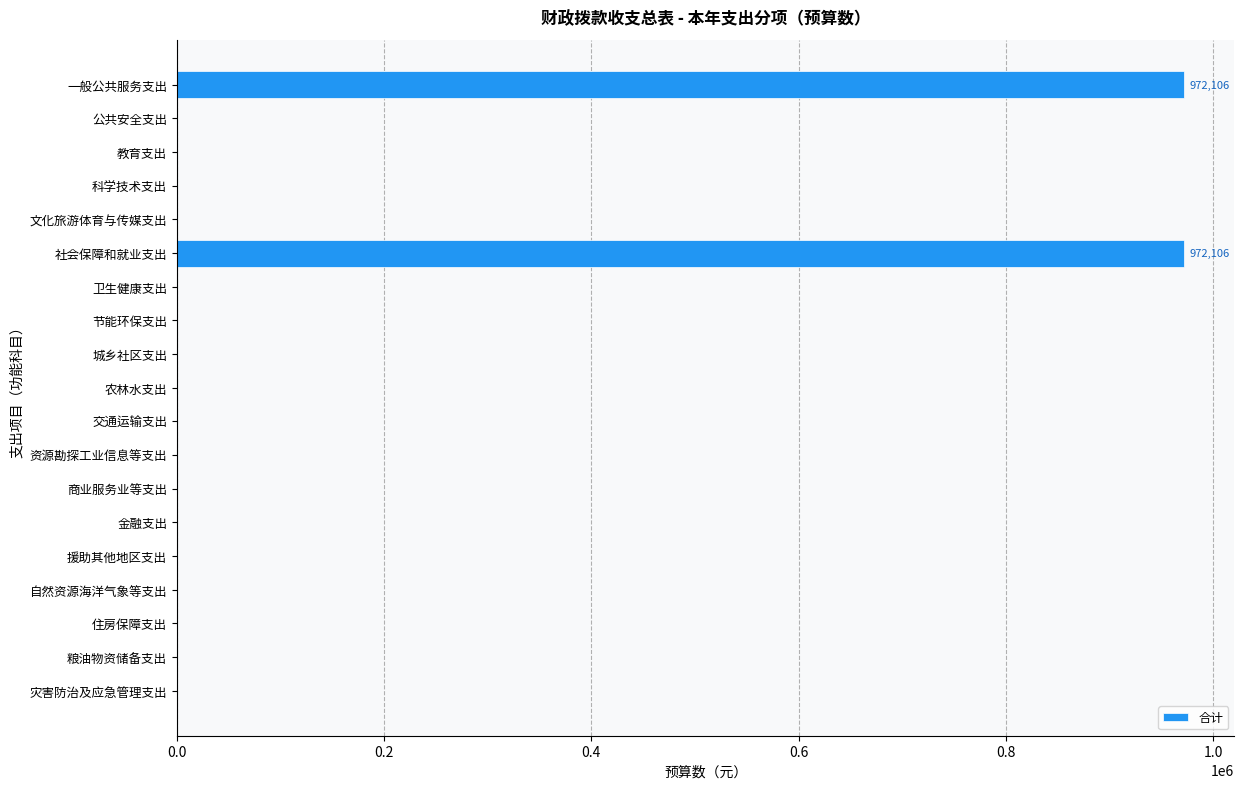

The value at 社会保障和就业支出 is 652253. True or false?

False